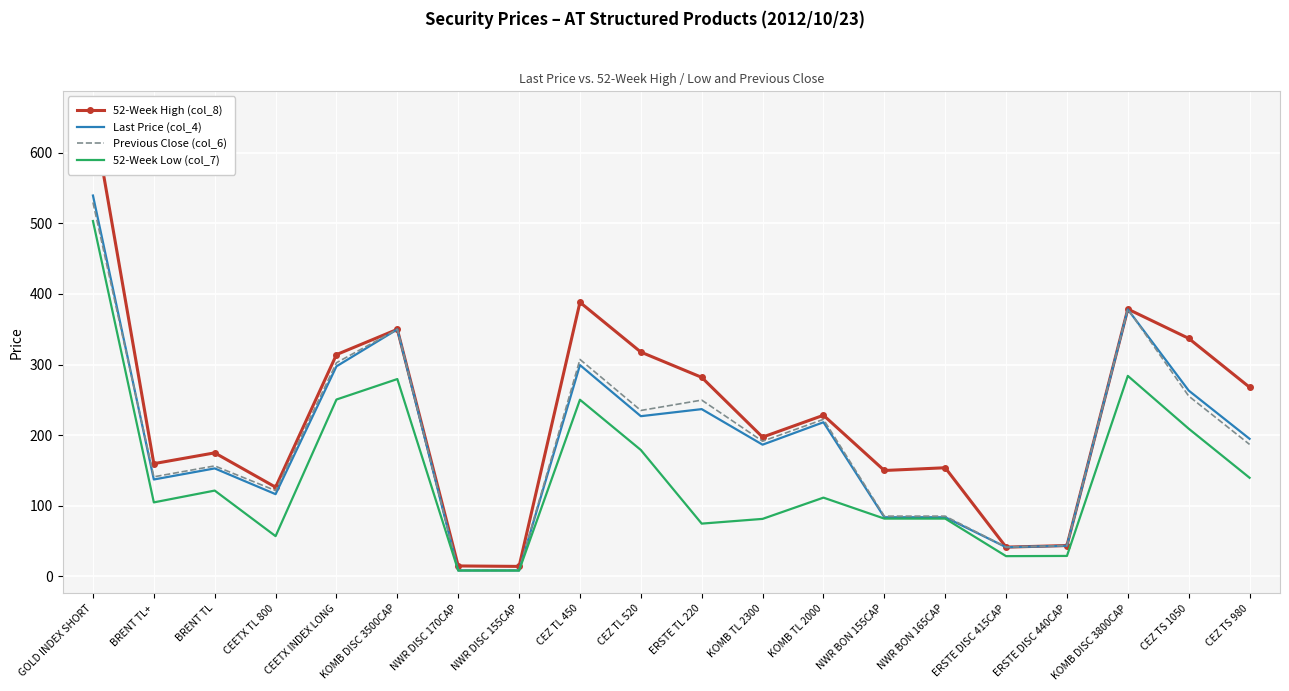

Between NWR BON 155CAP and NWR BON 165CAP, which series saw the biggest shift?

52-Week High (col_8)